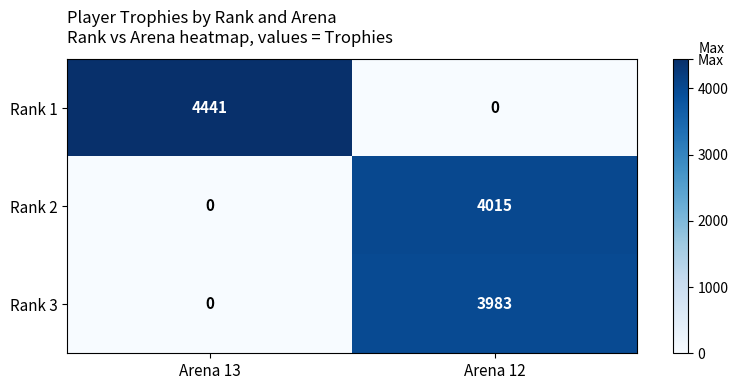

The Rank 2 series shows 4015 at Arena 12. True or false?

True